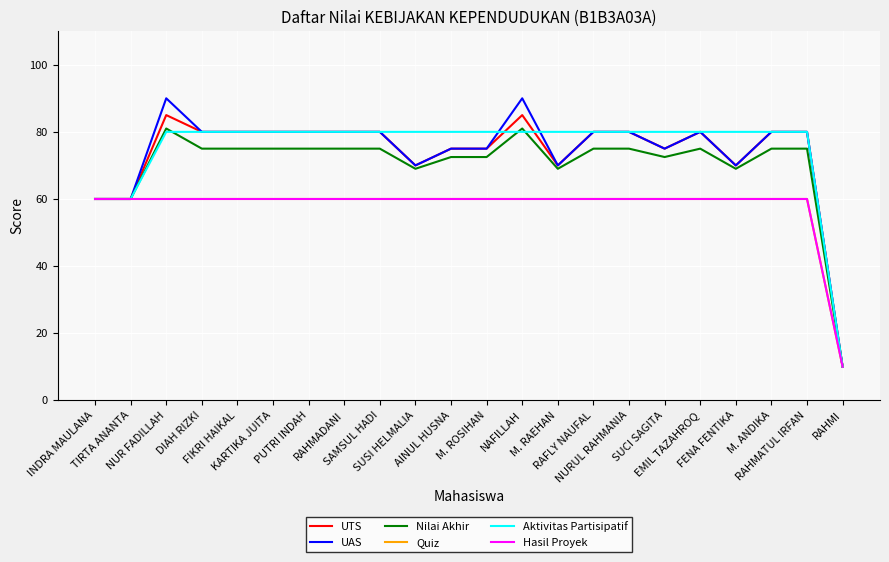

What is the label of the 16th point from the right?

PUTRI INDAH